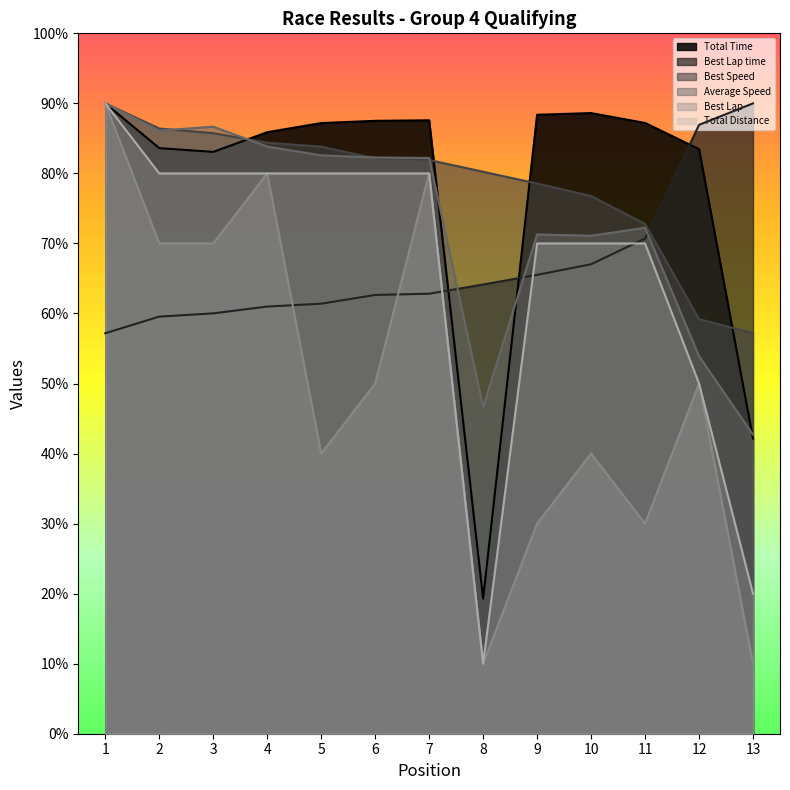

At how many categories does at least one series exceed 65?

13